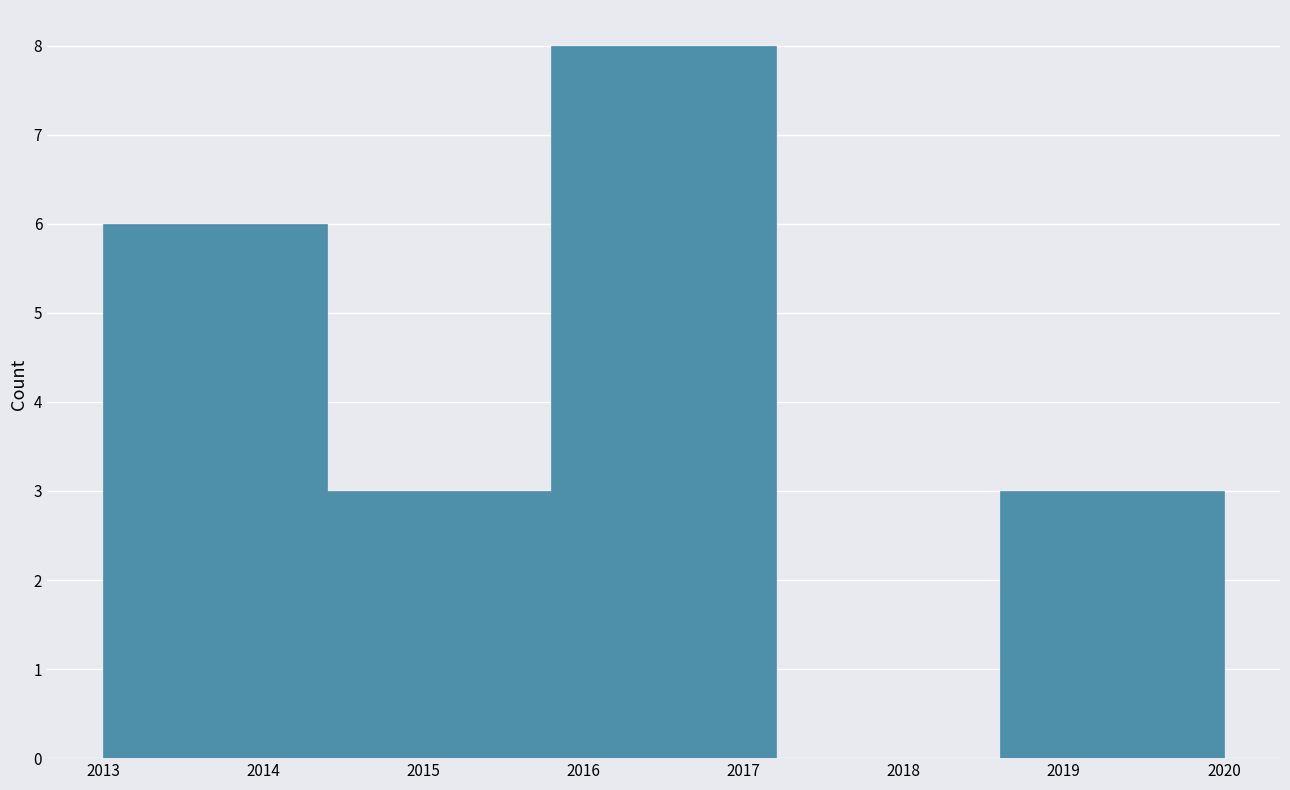

Which range on the x-axis has the tallest bar?

2015.8 to 2017.2